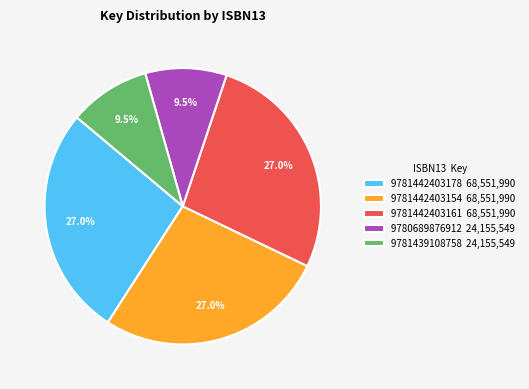

Is there any slice that represents more than half of the pie?

No